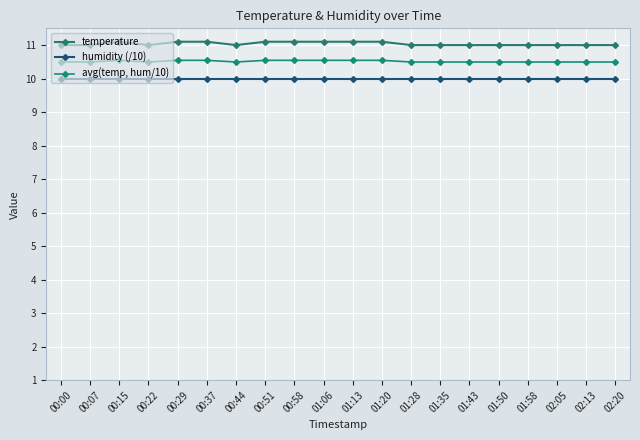

What is the spread (max minus min) of values at 00:29?

1.1